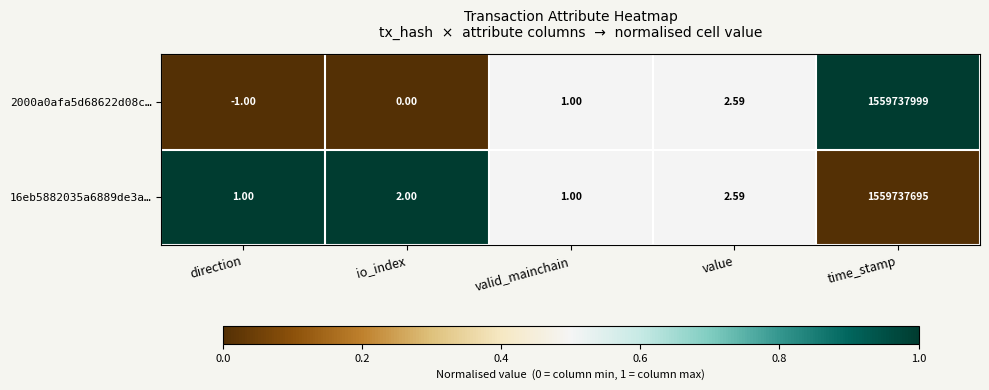

At which category is the sum across all series the highest?

time_stamp